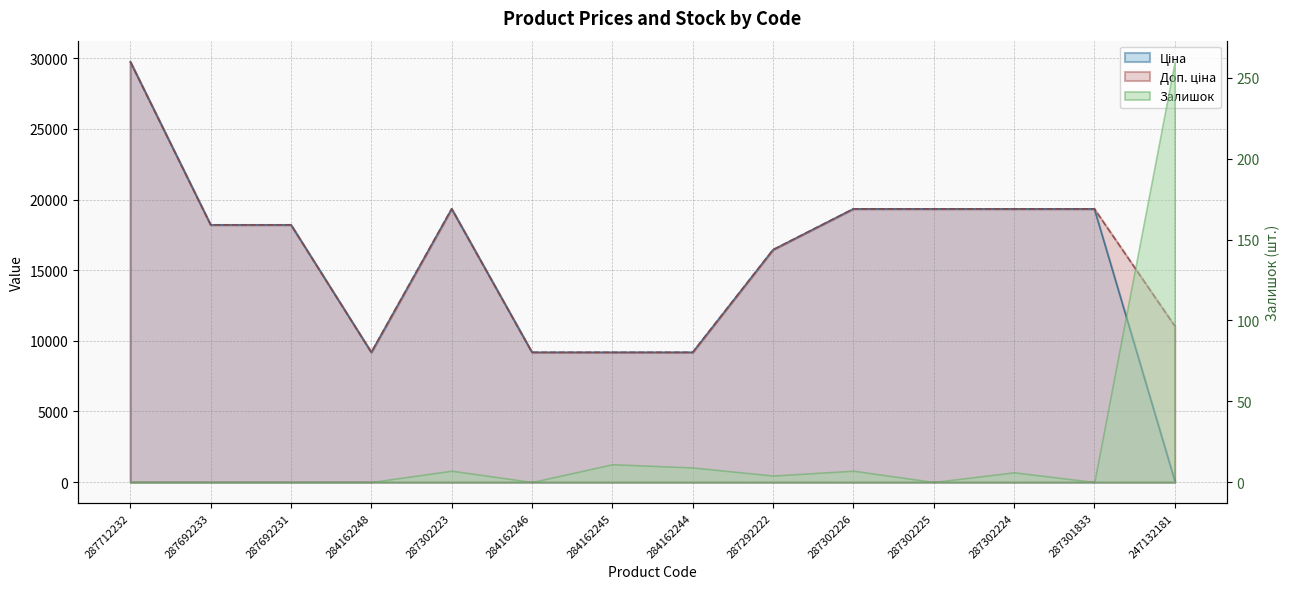

The Ціна series shows 19343.1 at 287302224. True or false?

True